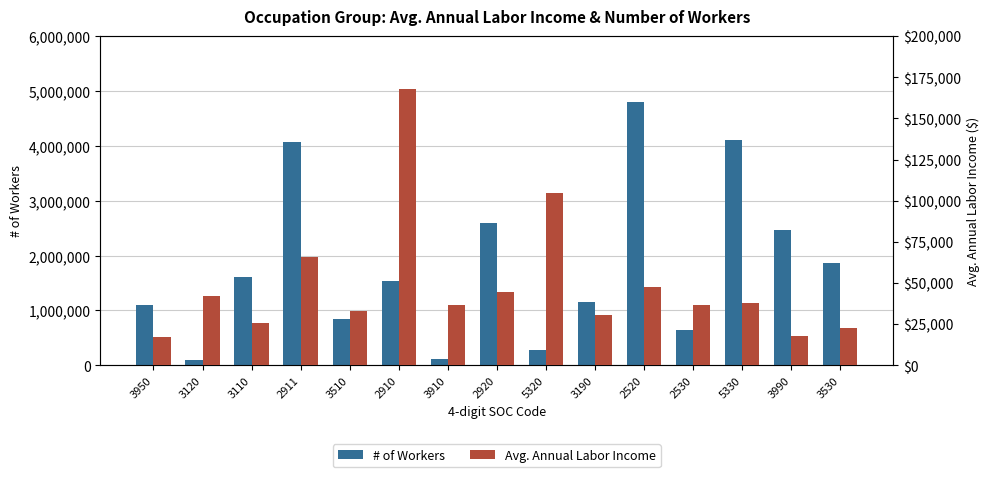

The value of # of Workers at 2911 is 4070995.0. True or false?

True